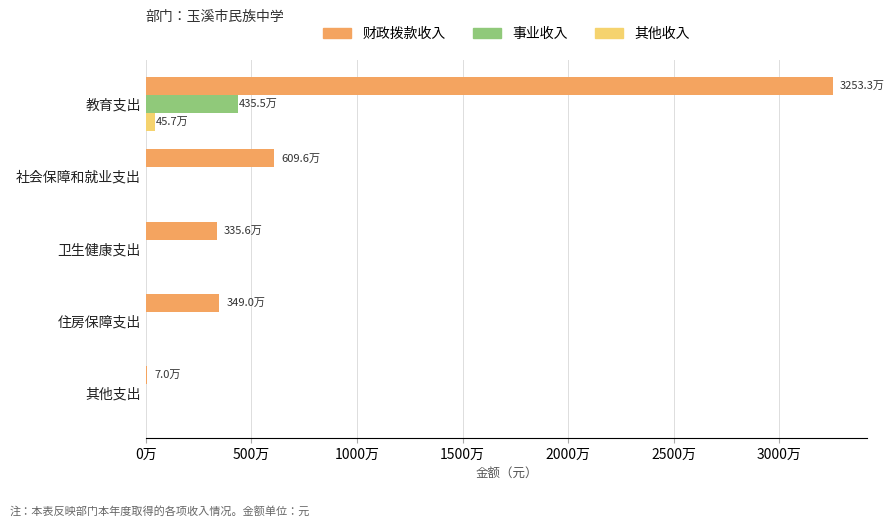

What are all the series names shown in the legend?

财政拨款收入, 事业收入, 其他收入